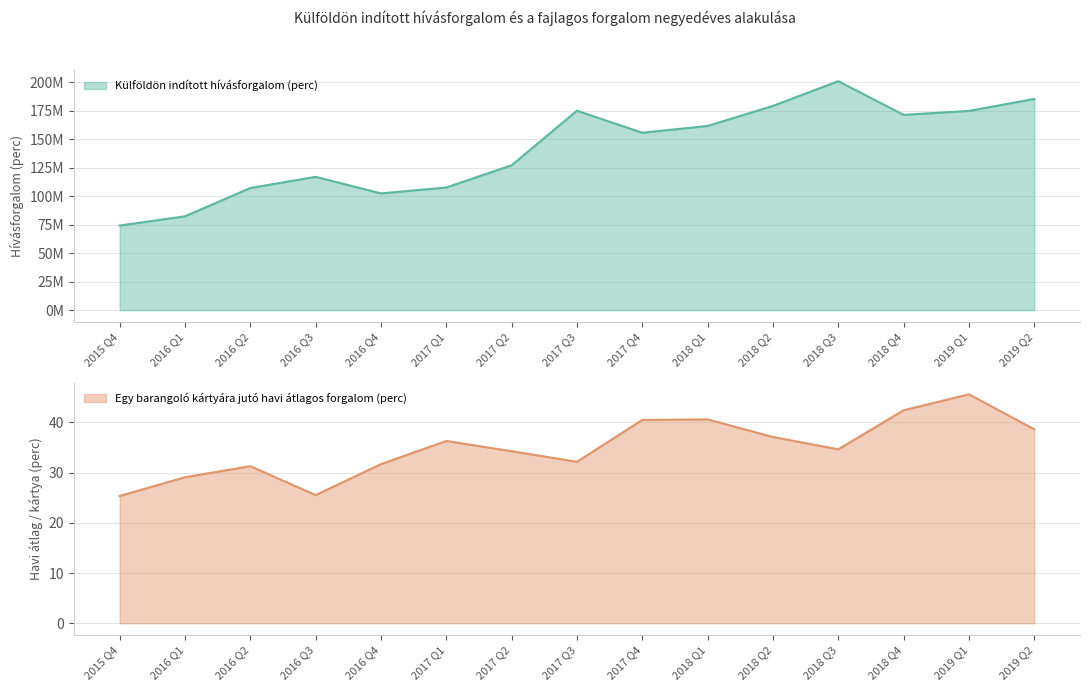

How many lines are shown in the chart?

2